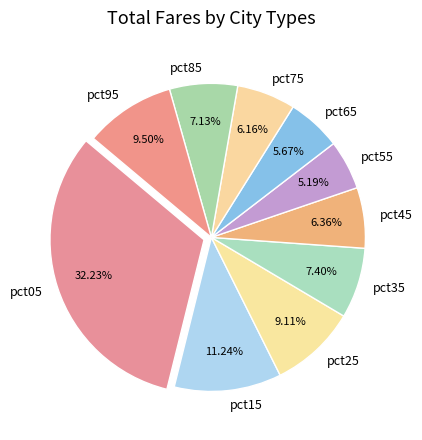

To the nearest percent, what is the difference between the pct95 and pct35 slice percentages?

2%